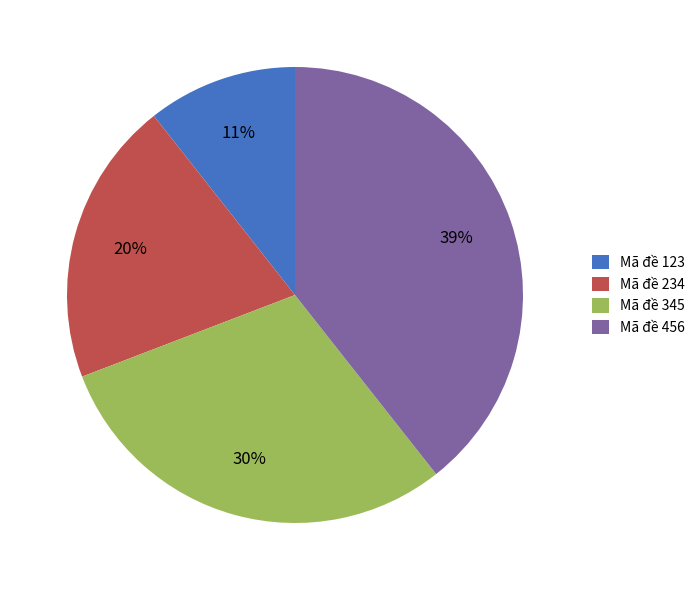

Is it true that Mã đề 123 is 11% of the pie?

True